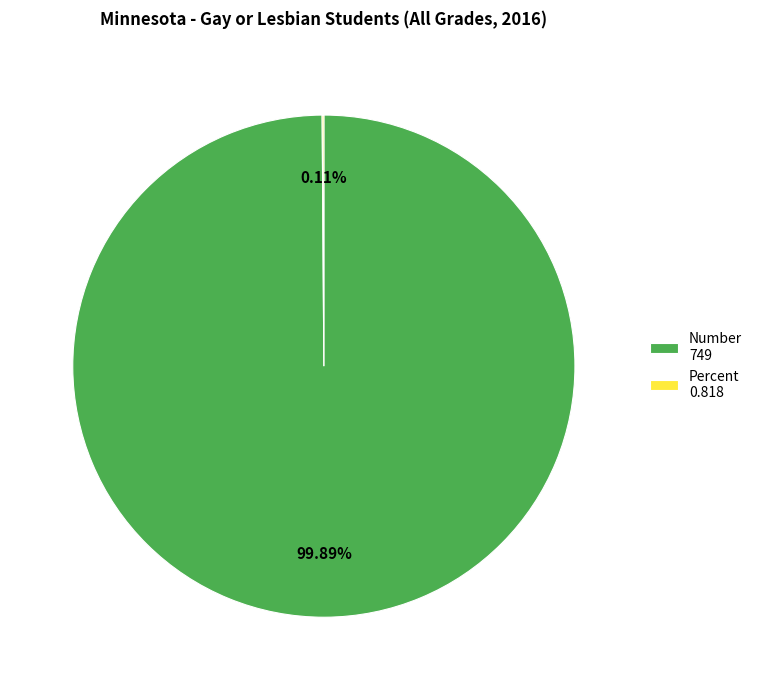

Which category accounts for the majority?

Number